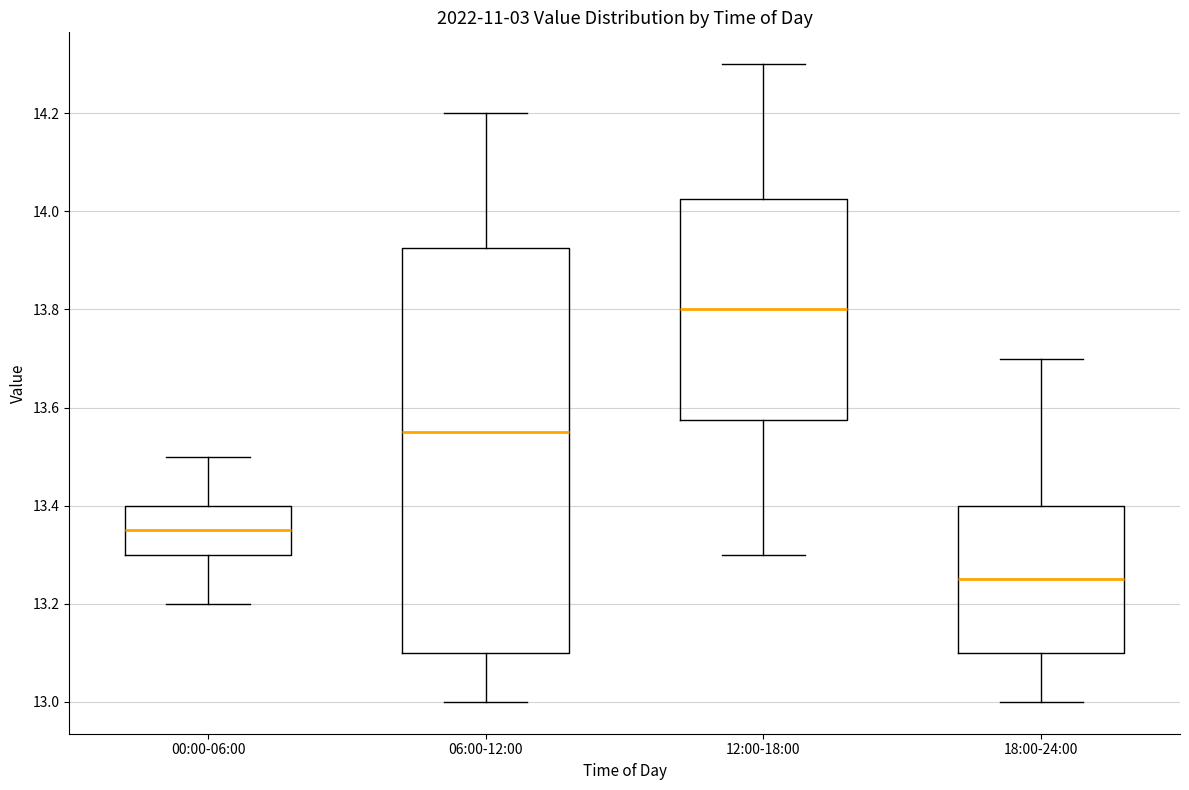

Reading left to right, read every box against the y-axis: the position of its median line, the range the box covers, and the ends of its whiskers. The values are not printed on the chart, so give them approximately, as read against the axis.

00:00-06:00: median 13.36, box 13.30 to 13.40, whiskers 13.20 to 13.50
06:00-12:00: median 13.56, box 13.10 to 13.92, whiskers 13.00 to 14.20
12:00-18:00: median 13.80, box 13.58 to 14.02, whiskers 13.30 to 14.30
18:00-24:00: median 13.26, box 13.10 to 13.40, whiskers 13.00 to 13.70